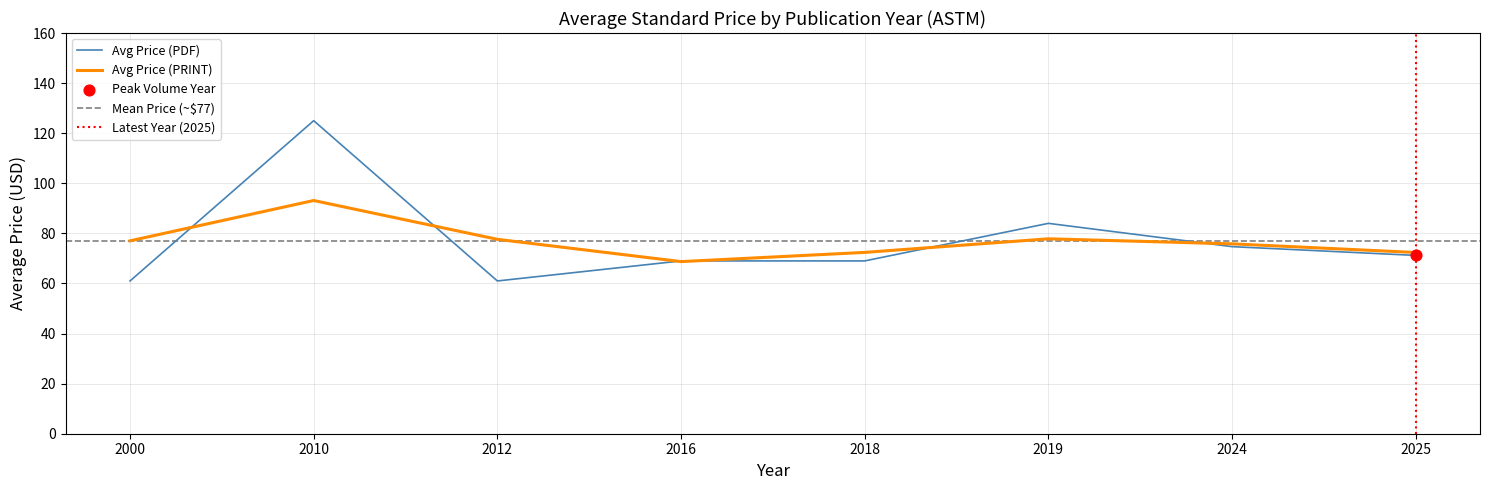

Which series has the largest total across all categories?

Avg Price (PDF)